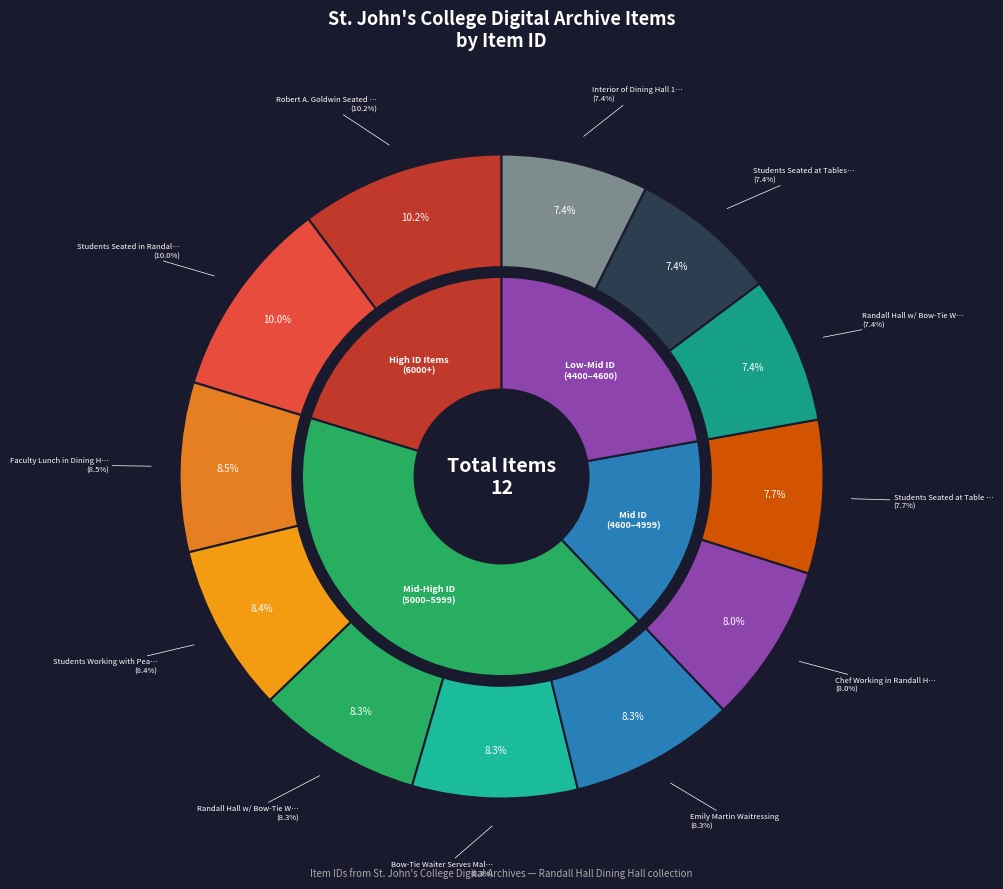

Rank the categories by value from highest to lowest.

Robert A. Goldwin Seated (SJC-P-2485), Students Seated in Randall Hall, Faculty Lunch in Dining Hall, Students Working with Peace Corps, Randall Hall w/ Bow-Tie Waiter (0966), Bow-Tie Waiter Serves Male Students, Emily Martin Waitressing, Chef Working in Randall Hall Kitchen, Students Seated at Table Eating Lunch, Randall Hall w/ Bow-Tie Waiter (0492), Students Seated at Tables Eating Breakfast, Interior of Dining Hall 1904